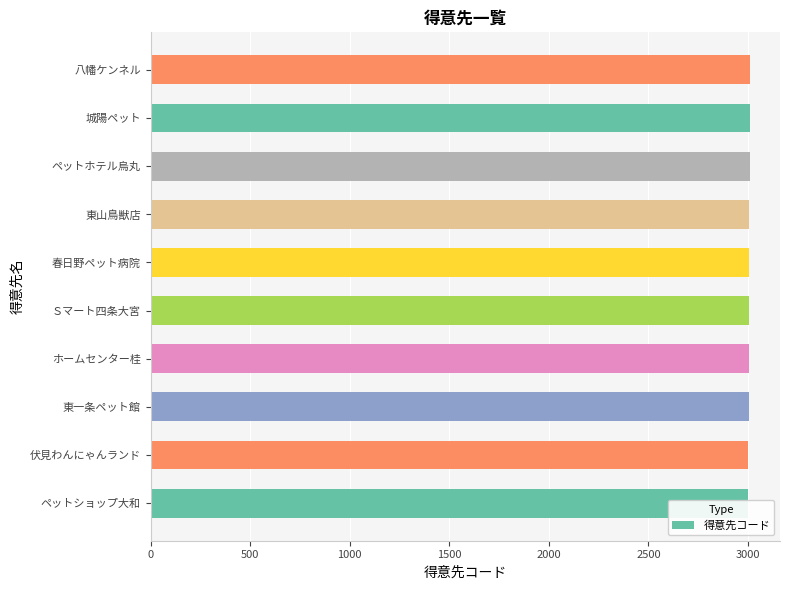

What is the minimum value shown in the chart?

3001